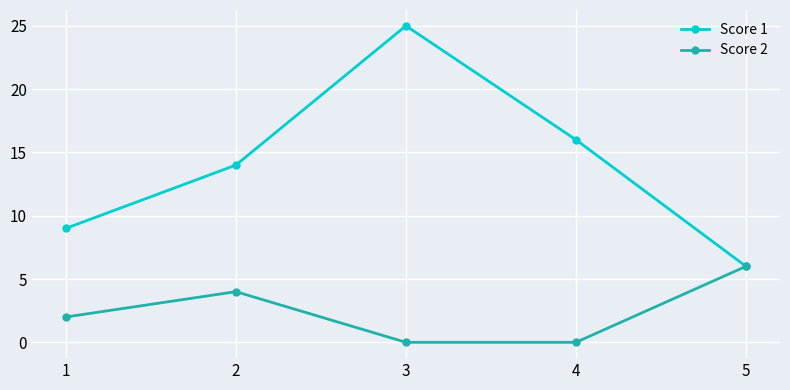

What are all the series names shown in the legend?

Score 1, Score 2